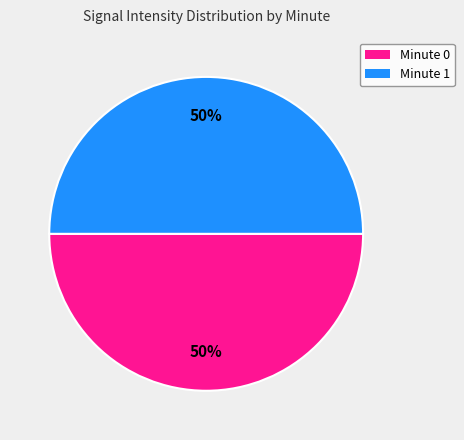

To the nearest percent, what is the average slice percentage?

50%